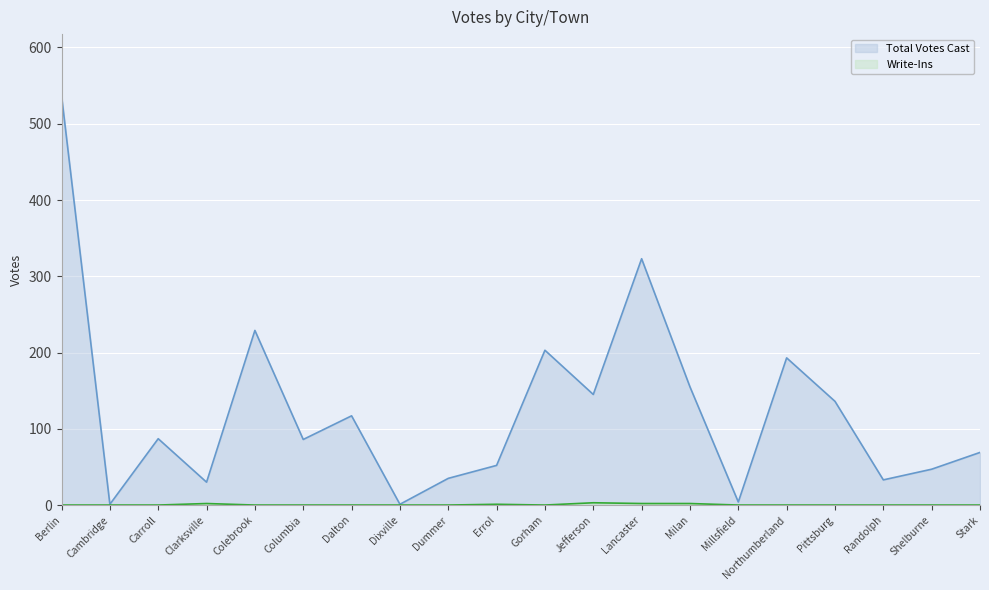

Which series has the largest total across all categories?

Total Votes Cast